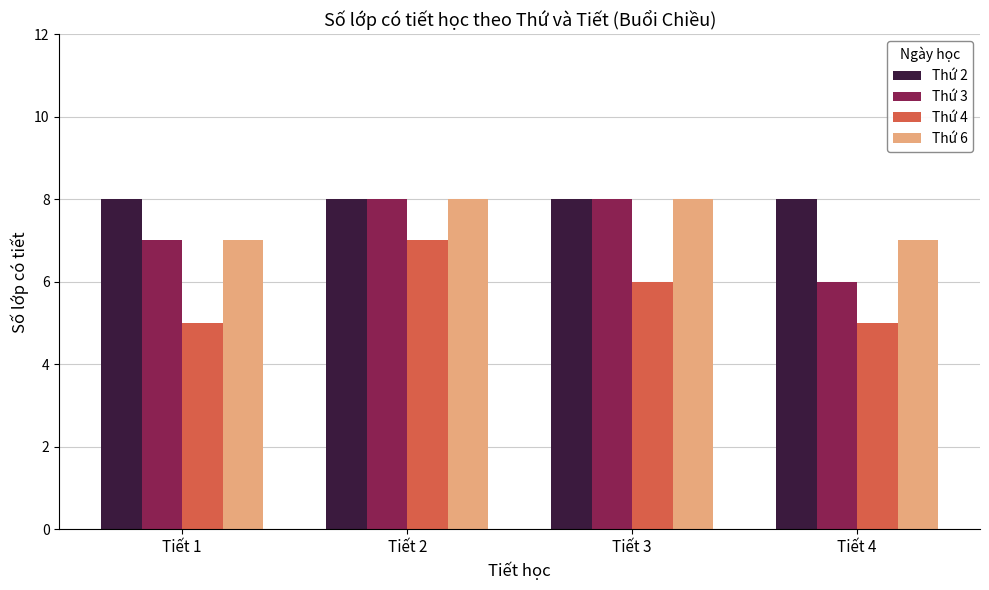

What is the sum of the Thứ 4 values at Tiết 3 and Tiết 1?

11